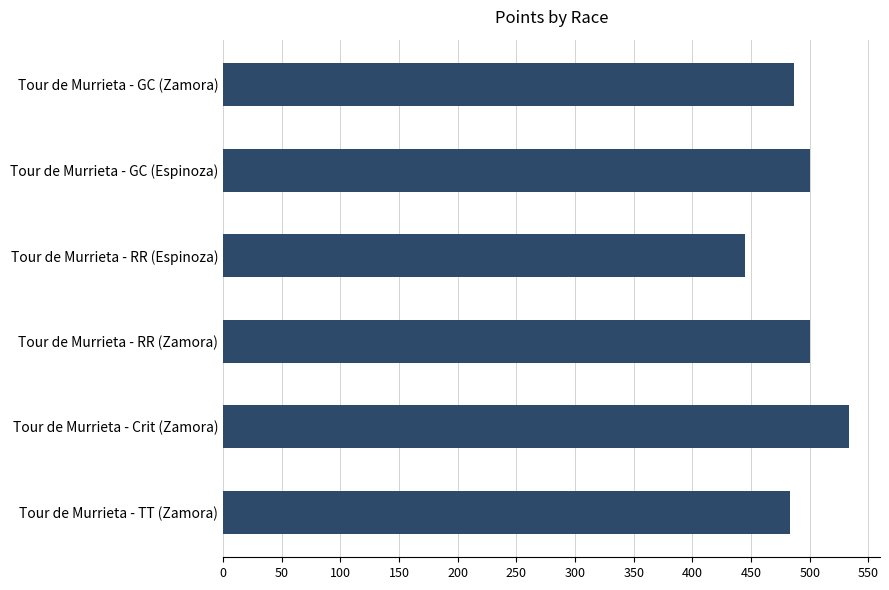

What is the ratio of the value at Tour de Murrieta - GC (Zamora) to the value at Tour de Murrieta - RR (Zamora)?

1.0